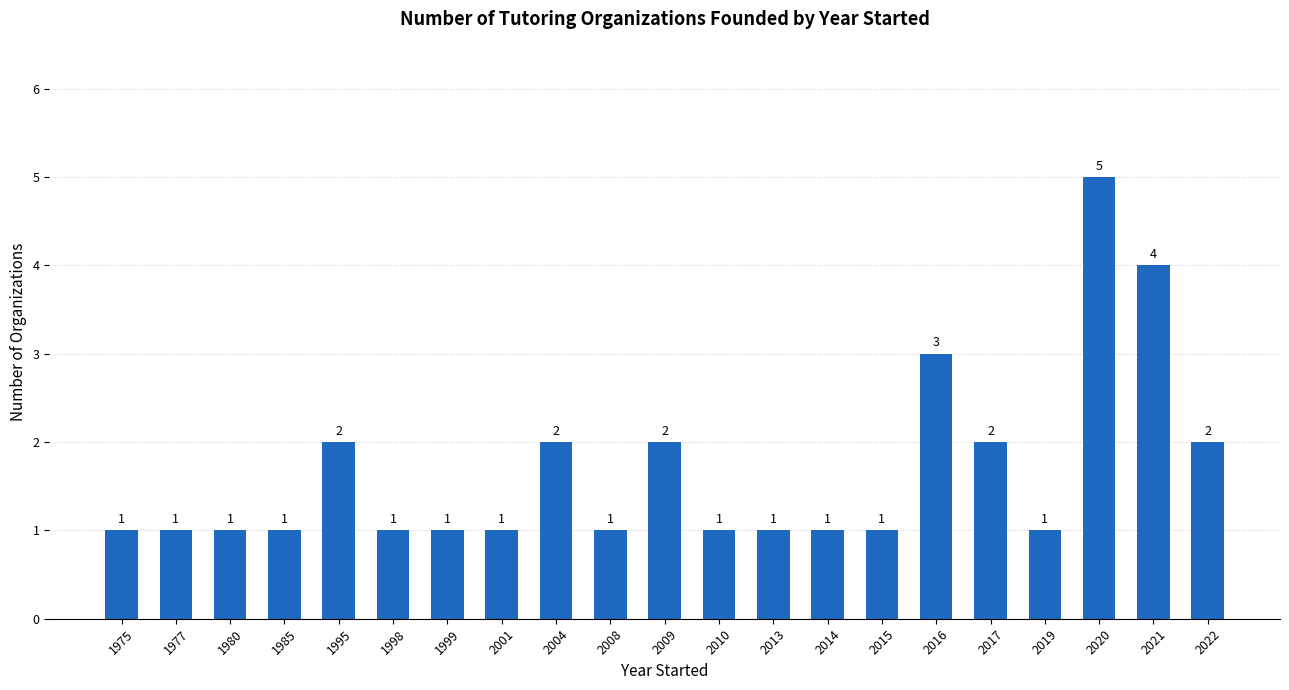

Reading left to right, list all the values displayed in this chart.

1975=1	1977=1	1980=1	1985=1	1995=2	1998=1	1999=1	2001=1	2004=2	2008=1	2009=2	2010=1	2013=1	2014=1	2015=1	2016=3	2017=2	2019=1	2020=5	2021=4	2022=2